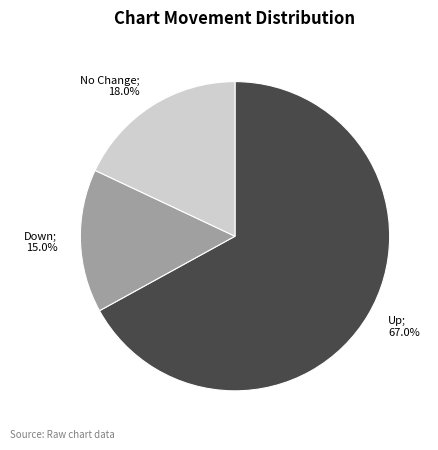

What percentage is the down slice, to the nearest percent?

15%